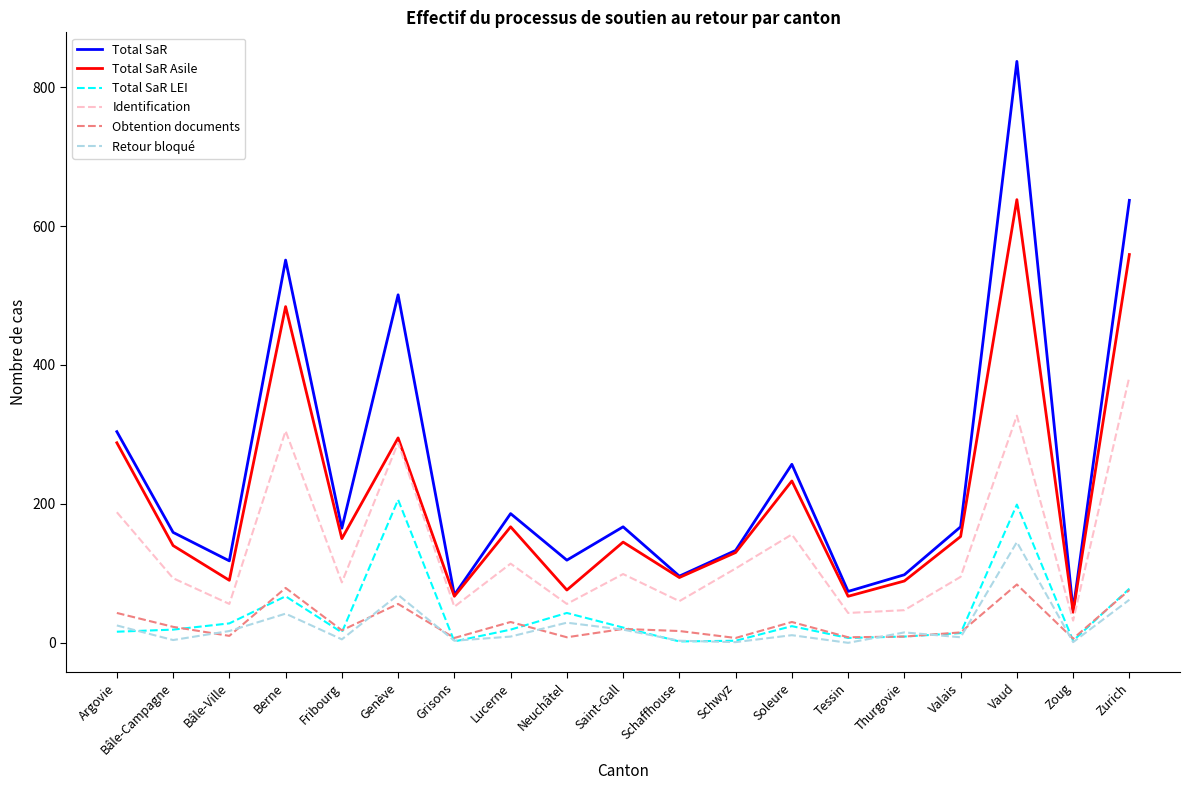

Which series has the largest range (max minus min)?

Total SaR